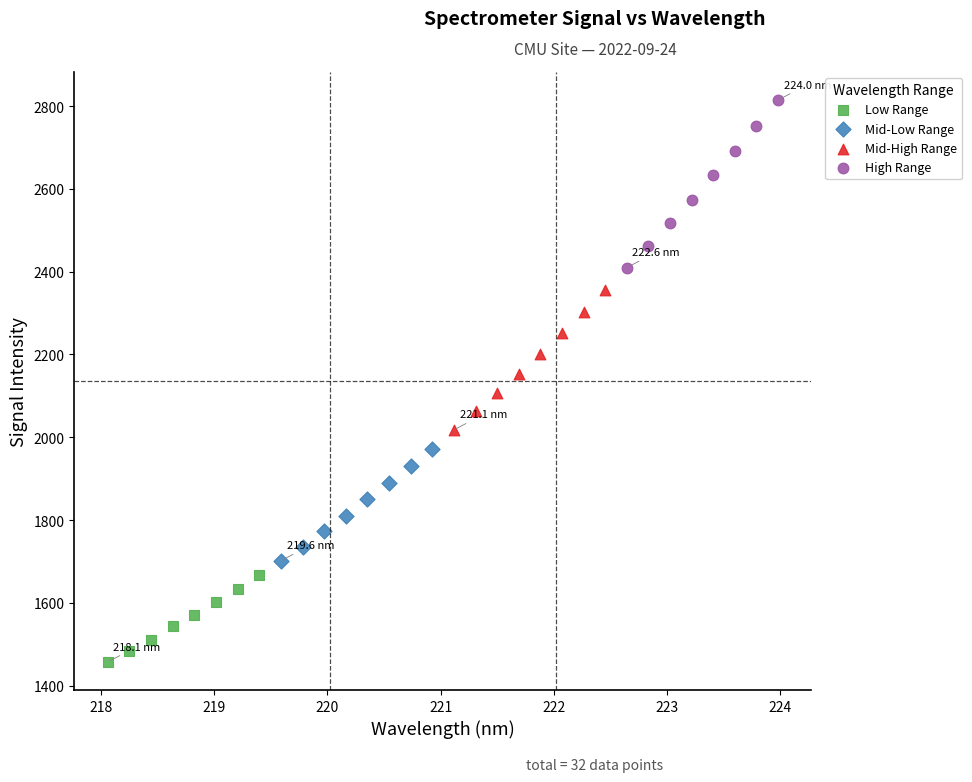

Which series has the widest spread of Y values?

High Range